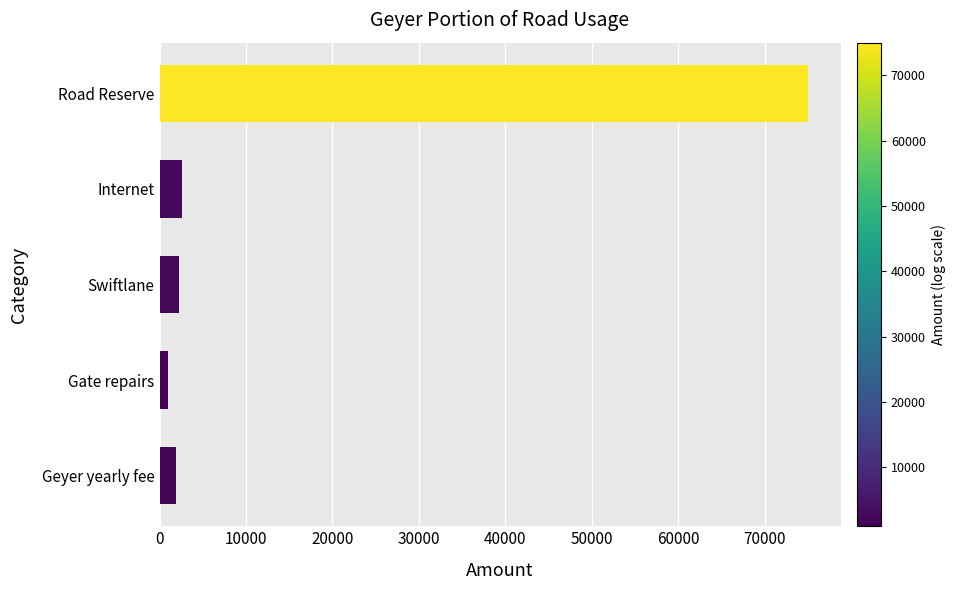

What is the greatest value displayed?

75000.0